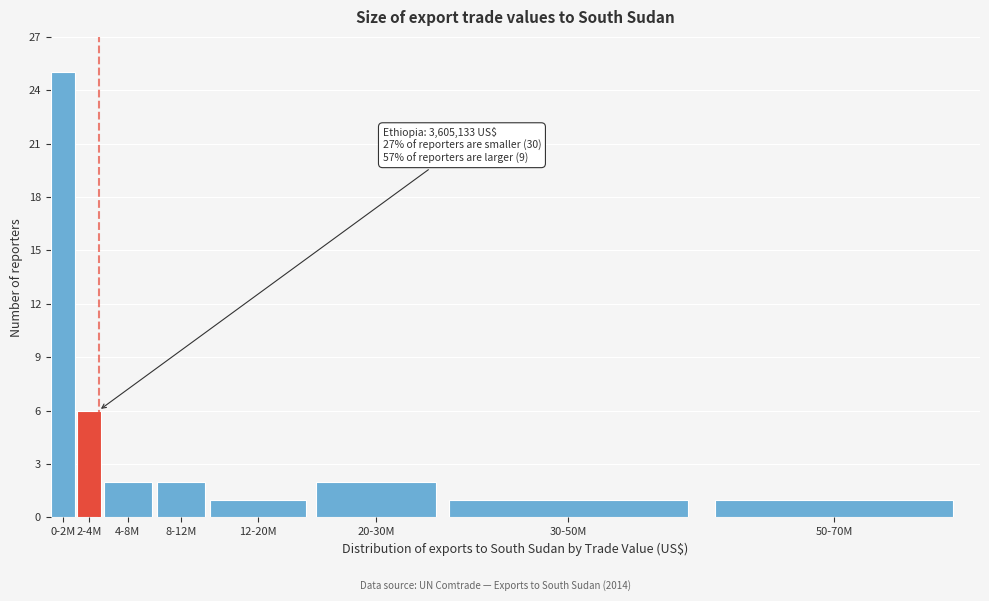

Reading left to right, list all the values displayed in this chart.

0-2M=25	2-4M=6	4-8M=2	8-12M=2	12-20M=1	20-30M=2	30-50M=1	50-70M=1